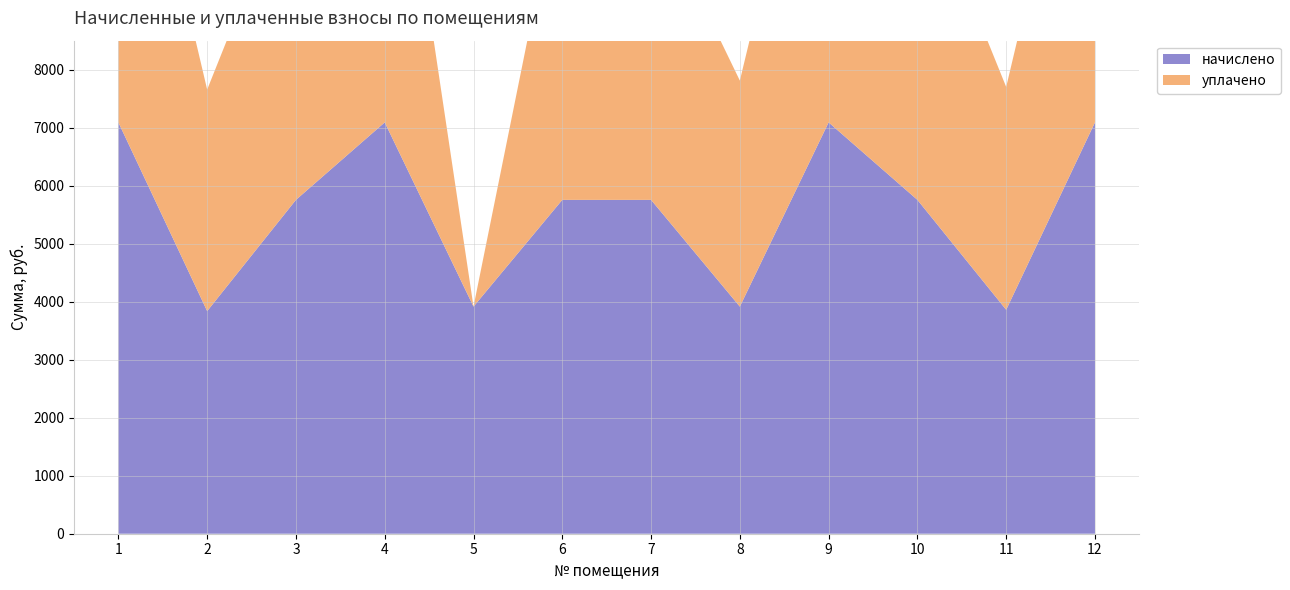

Reading left to right, list all the values displayed in this chart.

начислено: 7091.3	3837.7	5755.4	7091.3	3915.2	5755.4	5755.4	3915.2	7091.3	5755.4	3860.5	7091.3
уплачено: 7057.0	3819.2	5727.6	7057.0	0.0	5727.6	5220.2	3896.3	7057.0	5727.6	3841.9	7057.0